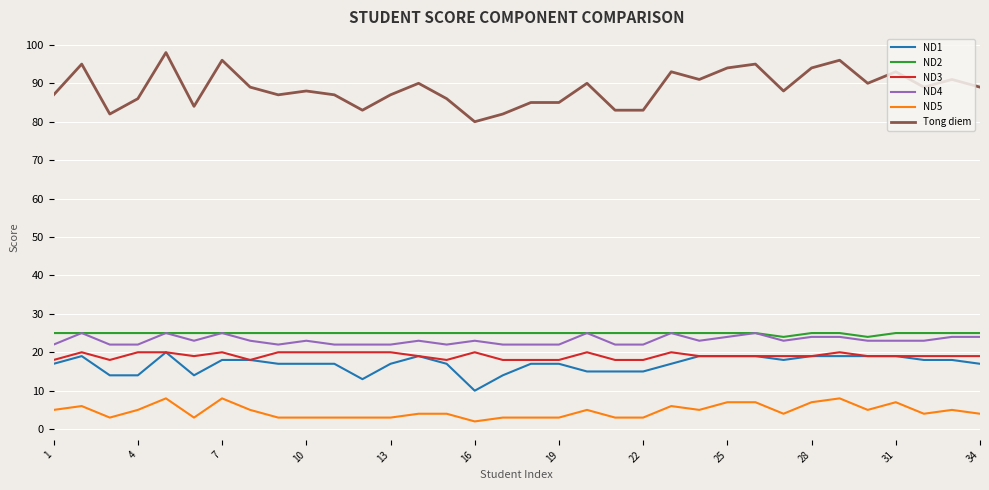

True or false: ND2 and ND3 cross at least once.

False